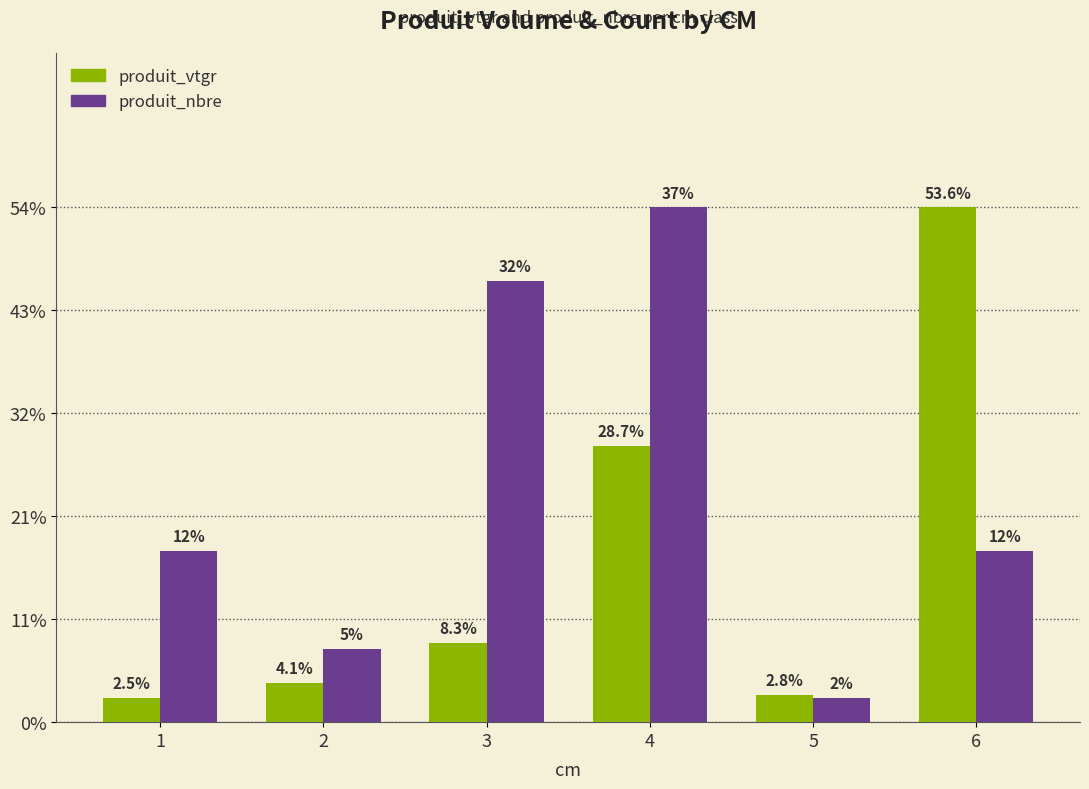

Which series has the largest total across all categories?

produit_nbre